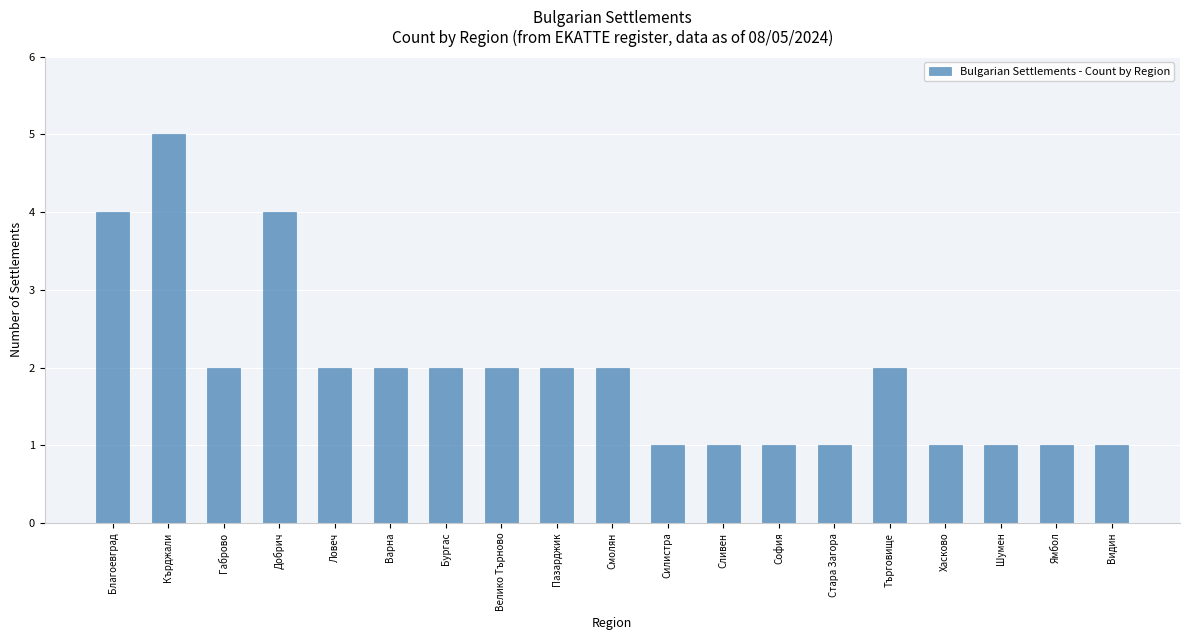

How many values are below 2?

8